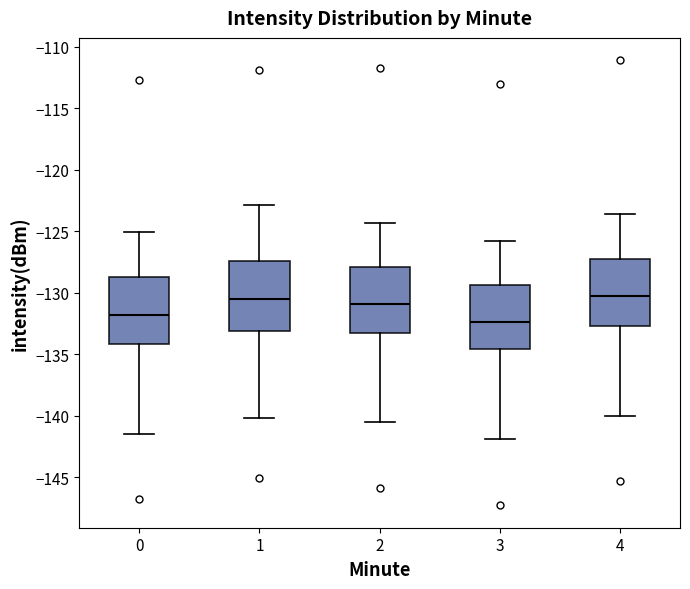

Reading left to right, read every box against the y-axis: the position of its median line, the range the box covers, and the ends of its whiskers. The values are not printed on the chart, so give them approximately, as read against the axis.

0: median -132.0, box -134.0 to -129.0, whiskers -141.5 to -125.0
1: median -130.5, box -133.0 to -127.5, whiskers -140.0 to -123.0
2: median -131.0, box -133.5 to -128.0, whiskers -140.5 to -124.5
3: median -132.5, box -134.5 to -129.5, whiskers -142.0 to -126.0
4: median -130.5, box -132.5 to -127.5, whiskers -140.0 to -123.5